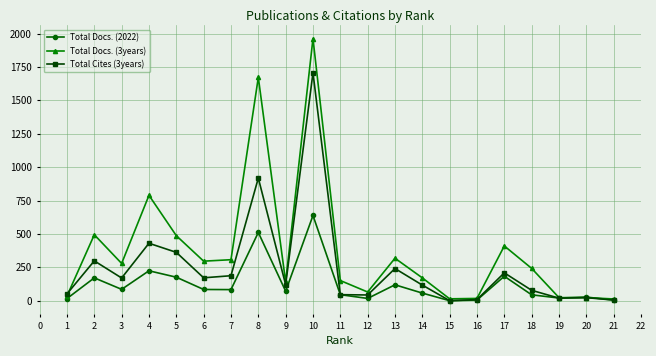

Is the value of Total Docs. (3years) at 3 greater than the value of Total Cites (3years) at 1?

Yes